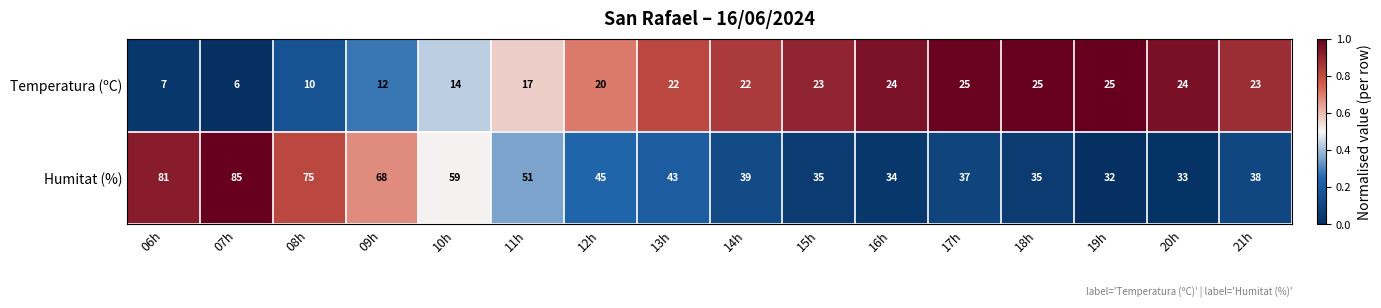

How many values in the Humitat (%) series are below 43?

8